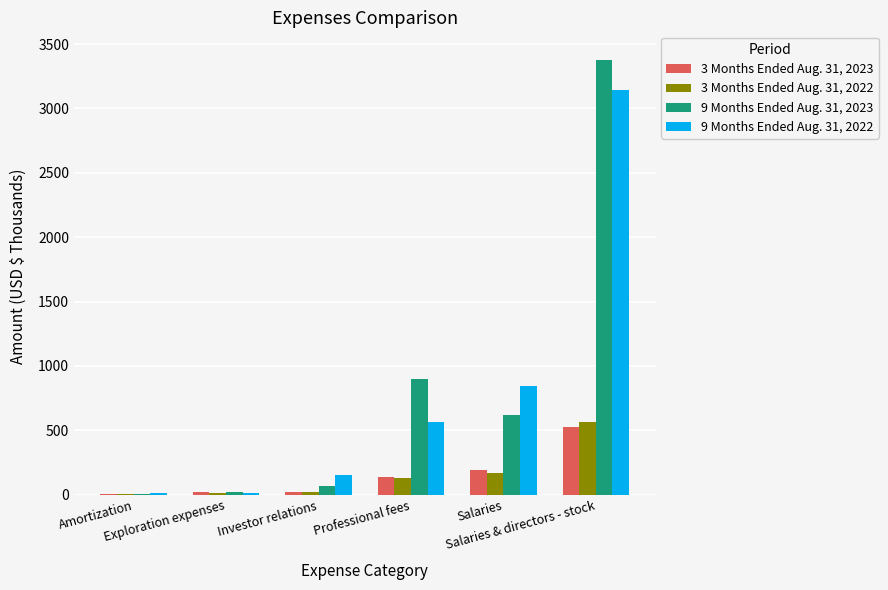

Reading left to right, extract all data points from this chart.

3 Months Ended Aug. 31, 2023: Amortization=2	Exploration expenses=22	Investor relations=18	Professional fees=139	Salaries=191	Salaries & directors - stock=526
3 Months Ended Aug. 31, 2022: Amortization=4	Exploration expenses=11	Investor relations=18	Professional fees=131	Salaries=172	Salaries & directors - stock=562
9 Months Ended Aug. 31, 2023: Amortization=6	Exploration expenses=23	Investor relations=71	Professional fees=897	Salaries=621	Salaries & directors - stock=3379
9 Months Ended Aug. 31, 2022: Amortization=15	Exploration expenses=11	Investor relations=155	Professional fees=568	Salaries=847	Salaries & directors - stock=3146